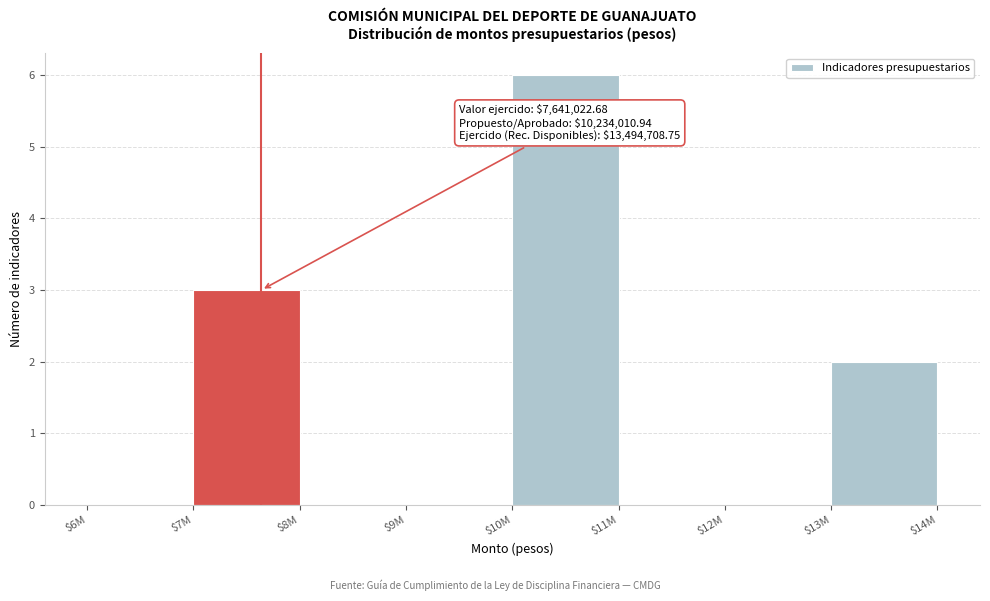

The value at $10M is 10. True or false?

False